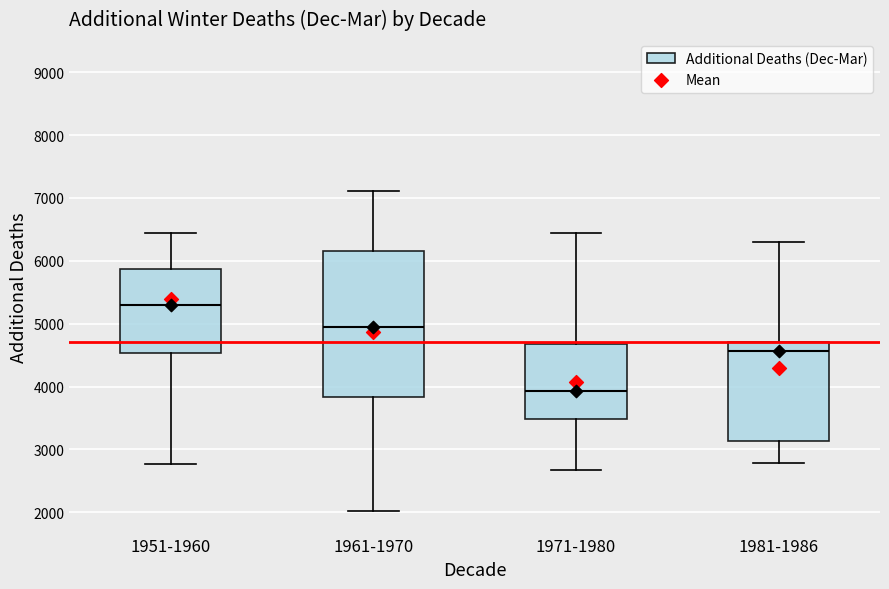

Reading left to right, read every box against the y-axis: the position of its median line, the range the box covers, and the ends of its whiskers. The values are not printed on the chart, so give them approximately, as read against the axis.

1951-1960: median 5300, box 4500 to 5900, whiskers 2800 to 6500
1961-1970: median 4900, box 3800 to 6200, whiskers 2000 to 7100
1971-1980: median 3900, box 3500 to 4700, whiskers 2700 to 6400
1981-1986: median 4600, box 3100 to 4700, whiskers 2800 to 6300